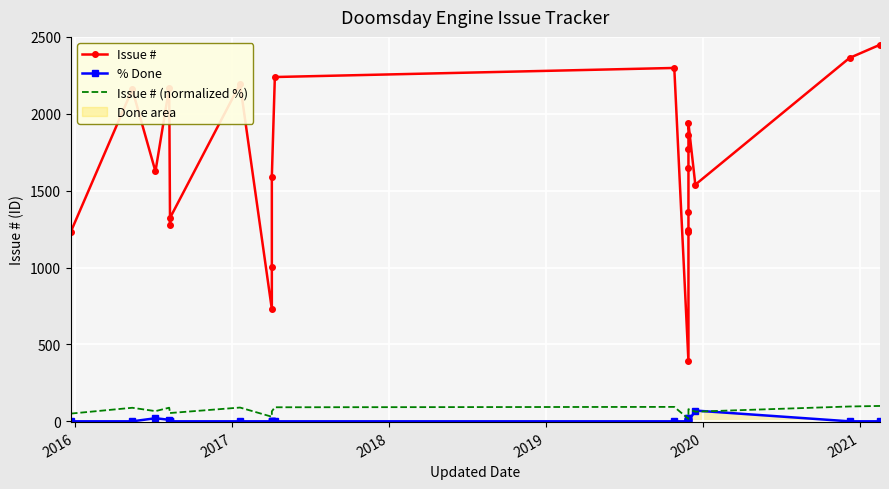

What are all the series names shown in the legend?

Issue #, % Done, Issue # (normalized %)